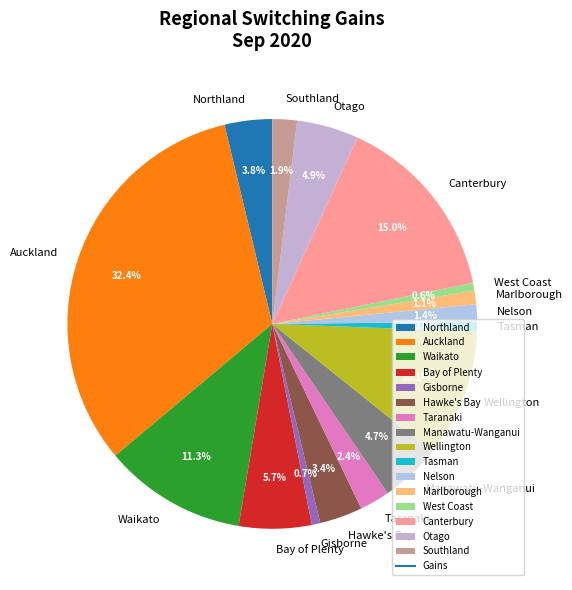

Is it true that Otago is 5% of the pie?

True